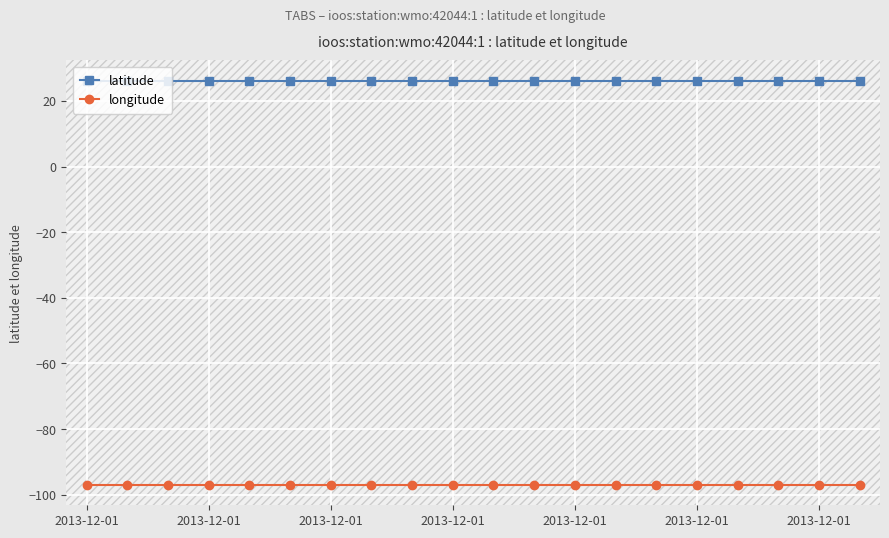

Does the chart have visible grid lines?

Yes